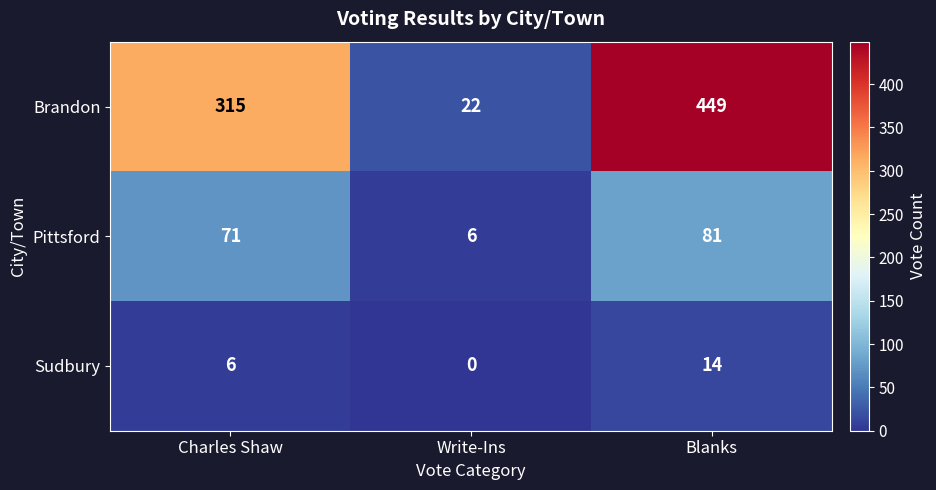

List the labels in order of Pittsford value, largest first.

Blanks, Charles Shaw, Write-Ins